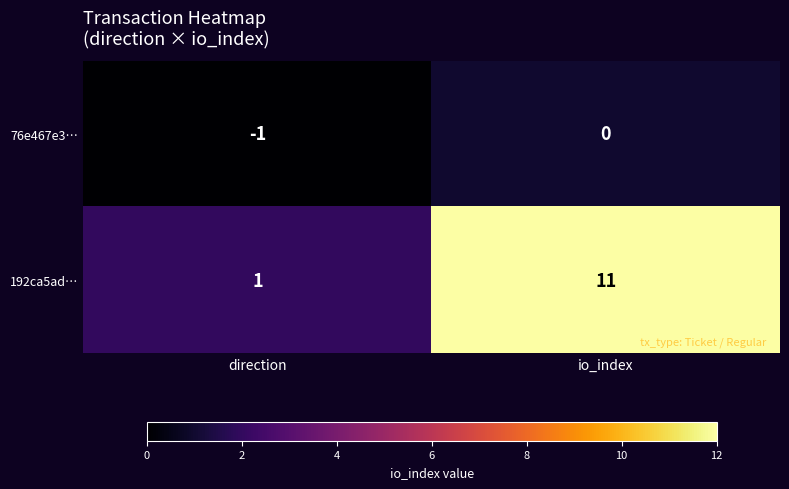

Which series has the widest spread of values?

192ca5ad…